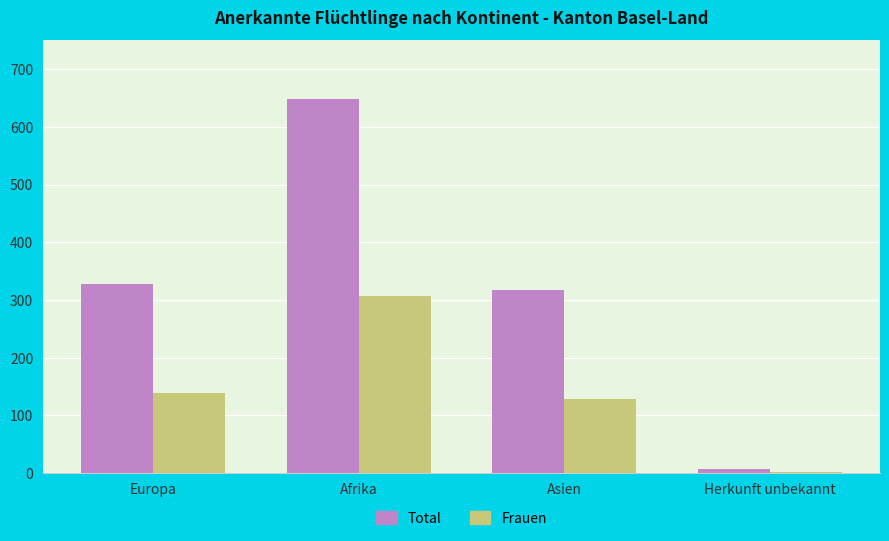

Reading right to left, transcribe all the data shown in this chart.

Total: 7	317	648	328
Frauen: 2	129	306	138